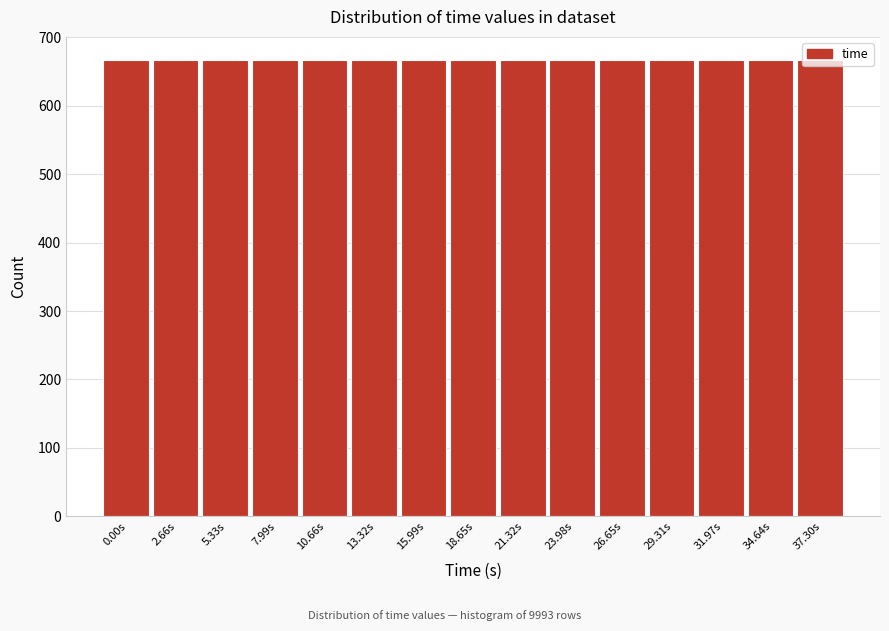

What is the label of the 14th bar from the right?

2.66s